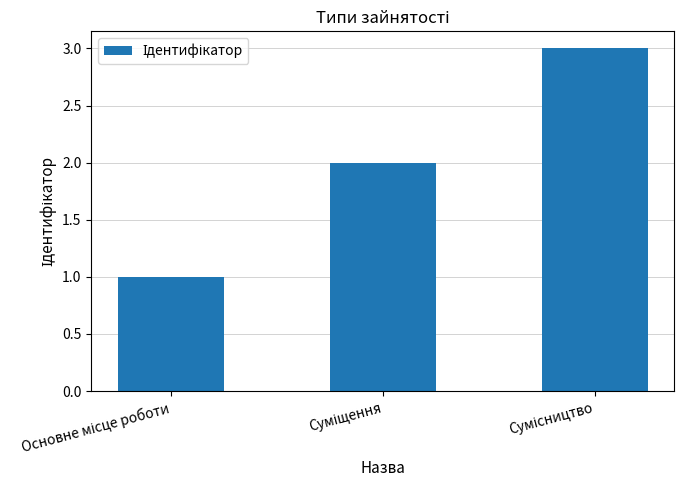

What is the maximum value shown in the chart?

3